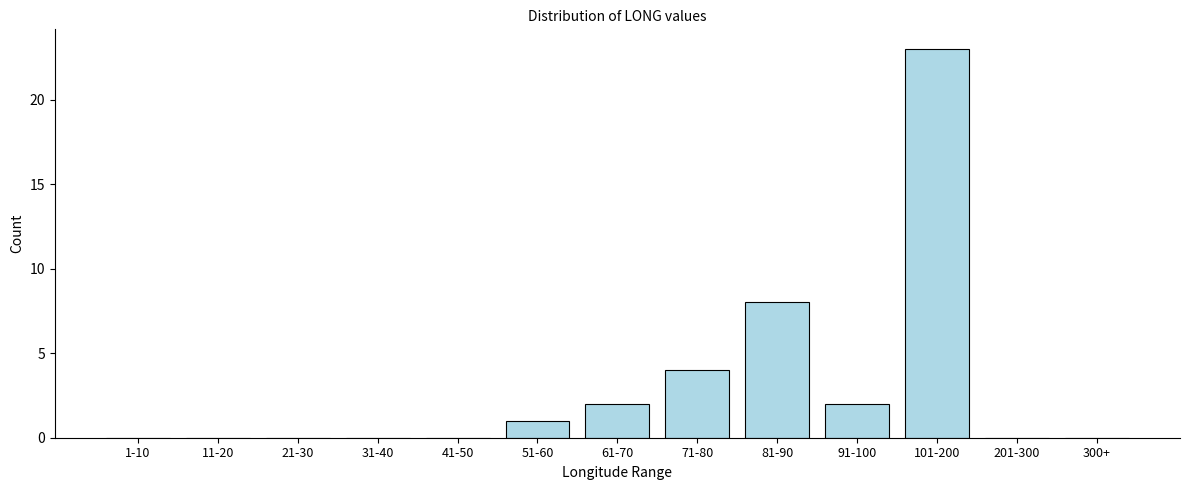

Reading left to right, list all the values displayed in this chart.

1-10=0	11-20=0	21-30=0	31-40=0	41-50=0	51-60=1	61-70=2	71-80=4	81-90=8	91-100=2	101-200=23	201-300=0	300+=0